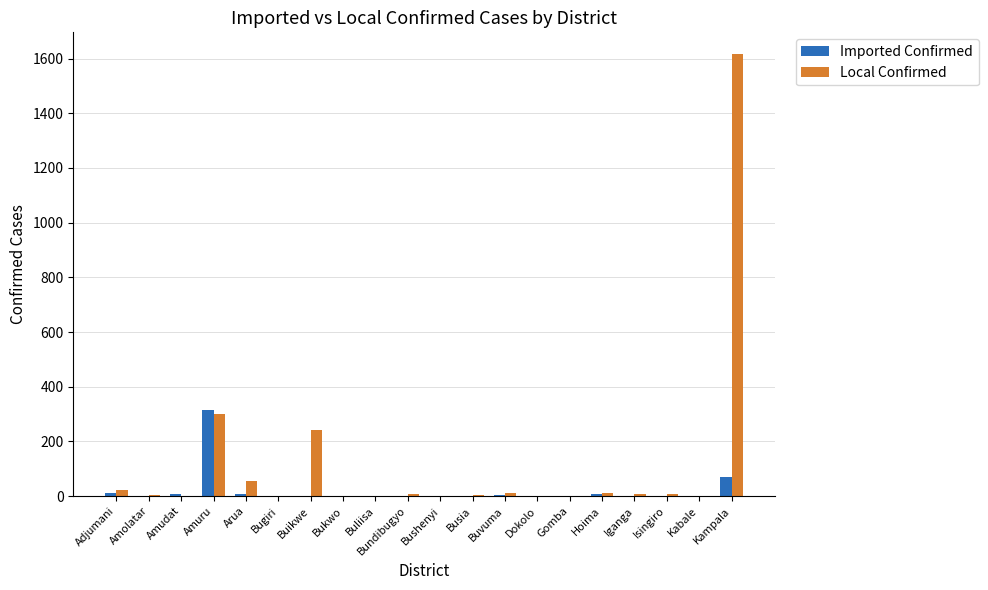

Is the value of Imported Confirmed at Buikwe greater than the value of Local Confirmed at Adjumani?

No